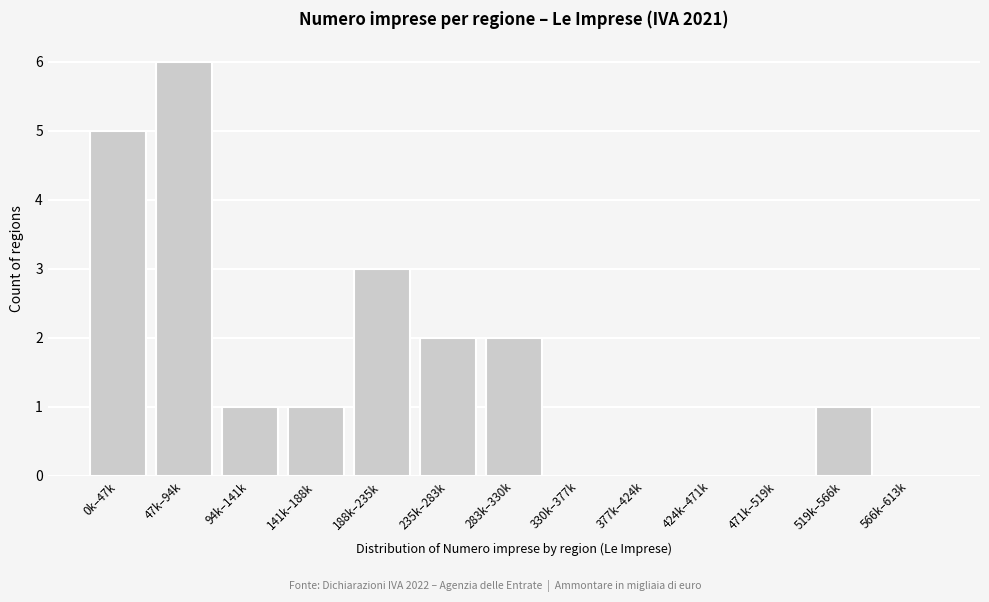

Reading left to right, extract all data points from this chart.

0k–47k=5	47k–94k=6	94k–141k=1	141k–188k=1	188k–235k=3	235k–283k=2	283k–330k=2	330k–377k=0	377k–424k=0	424k–471k=0	471k–519k=0	519k–566k=1	566k–613k=0